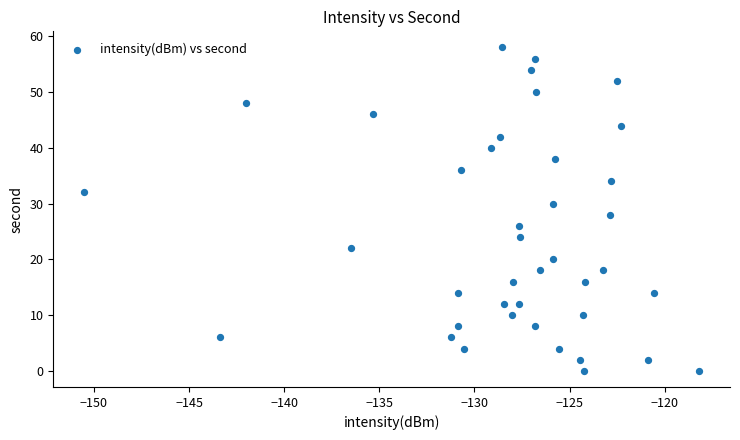

What is the range of Y values (max minus min)?

58